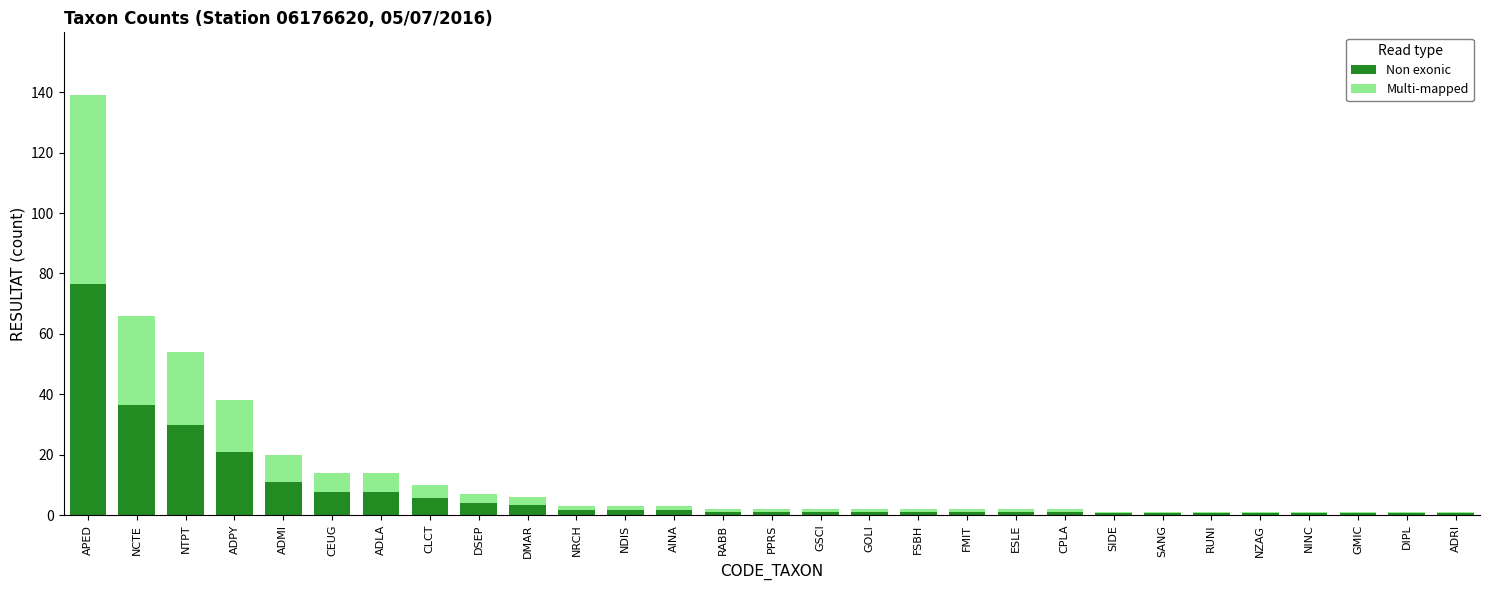

At which category is the sum across all series the highest?

APED